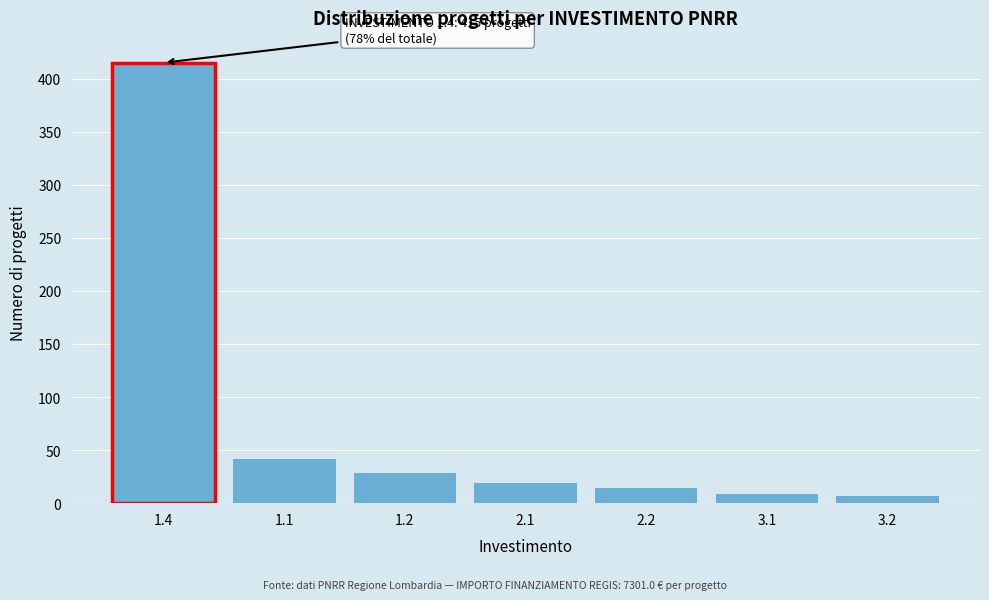

Reading right to left, extract all data points from this chart.

7	9	14	19	28	42	415